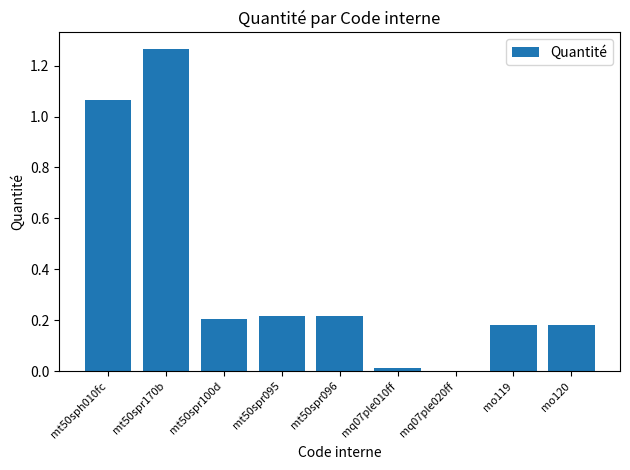

True or false: the data shows 0.2 at mt50spr096.

True